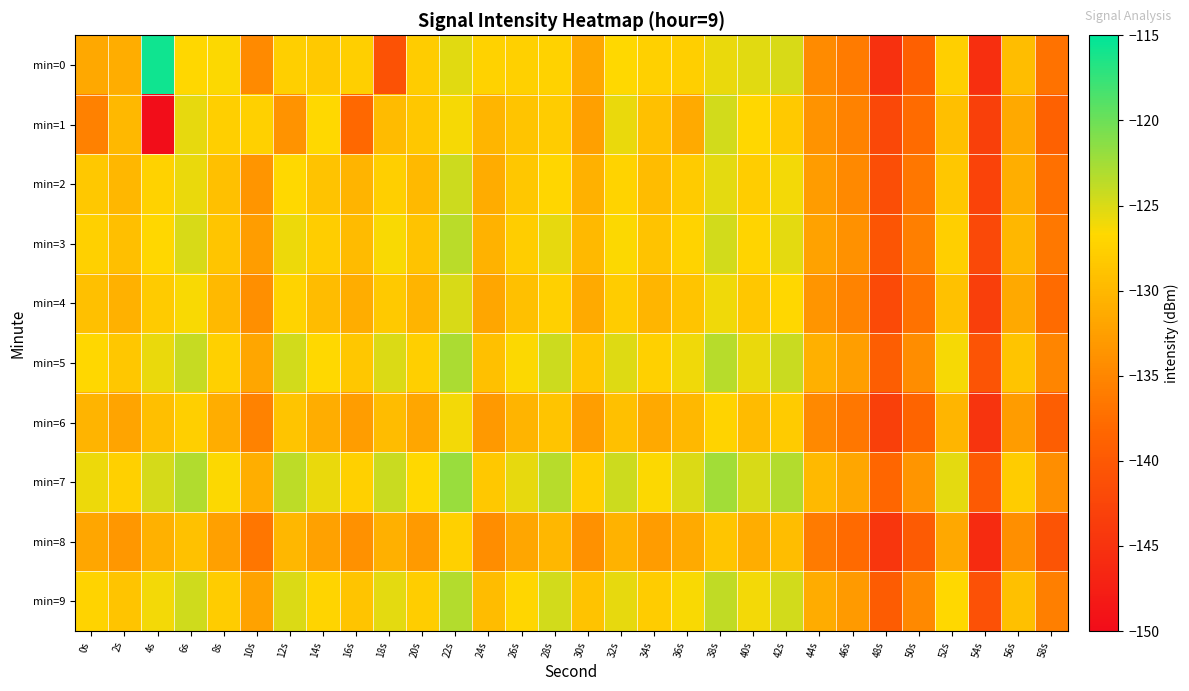

Which series has the largest range (max minus min)?

min=0